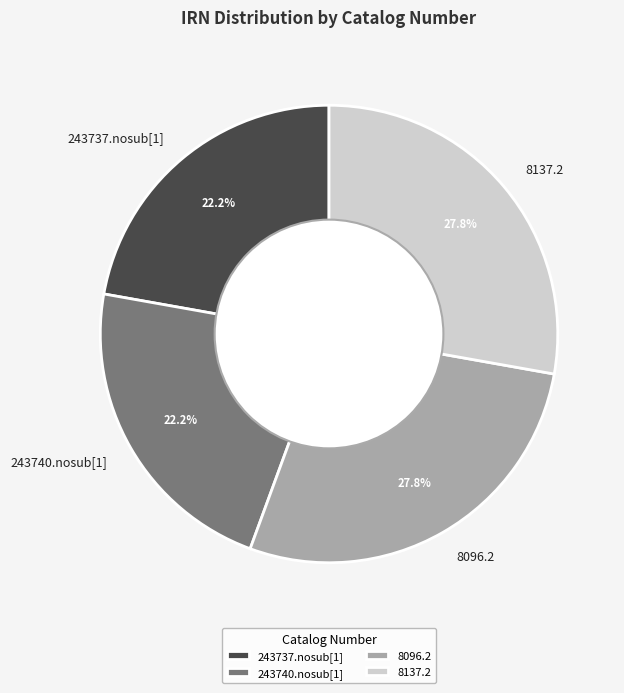

Count the number of slices in the pie.

4